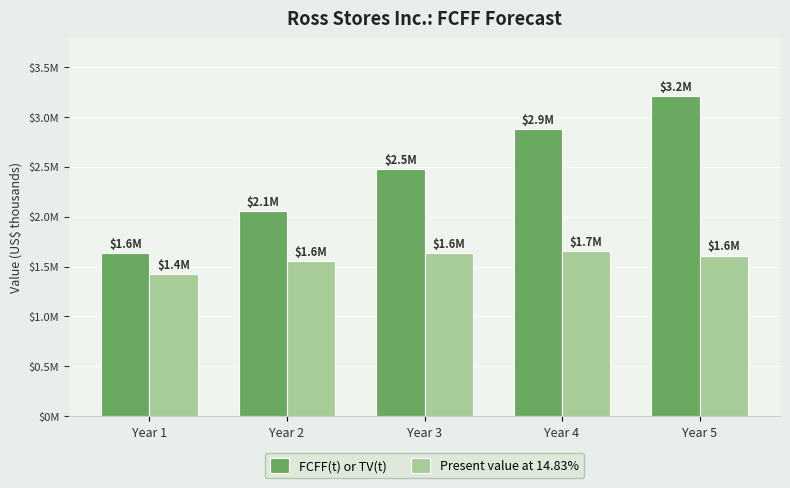

Are the bars horizontal?

No